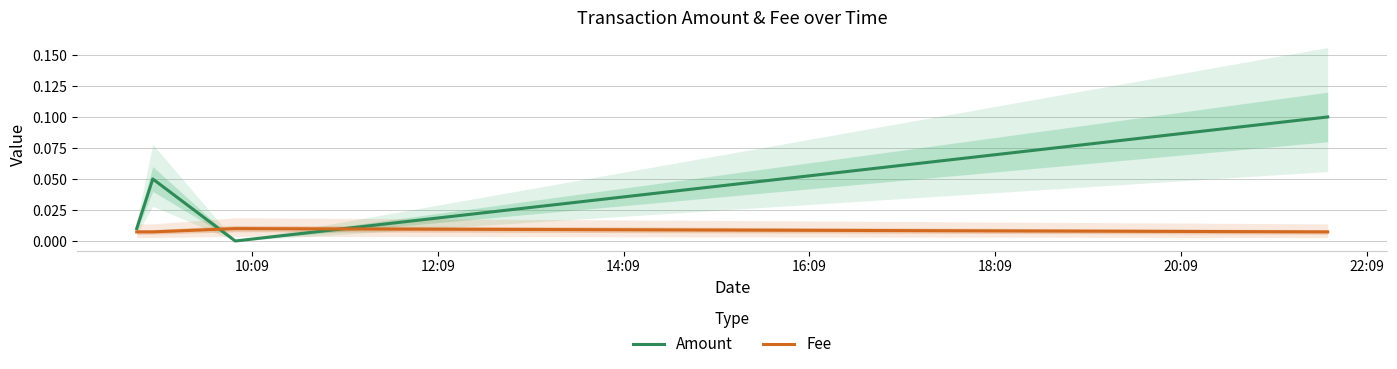

Rank the series by their average value, from highest to lowest.

Amount, Fee